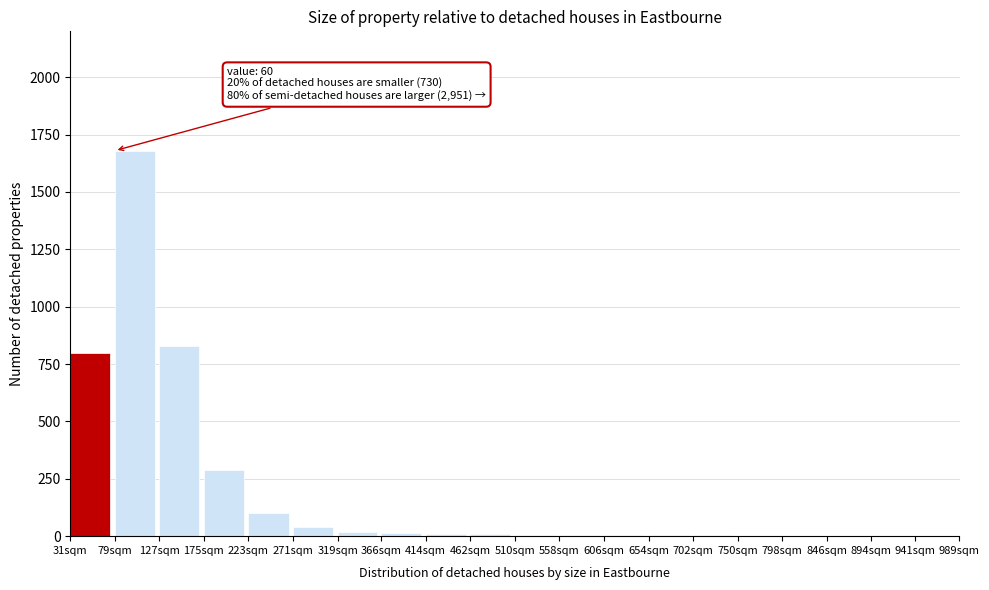

What is the sum of all values?

3821